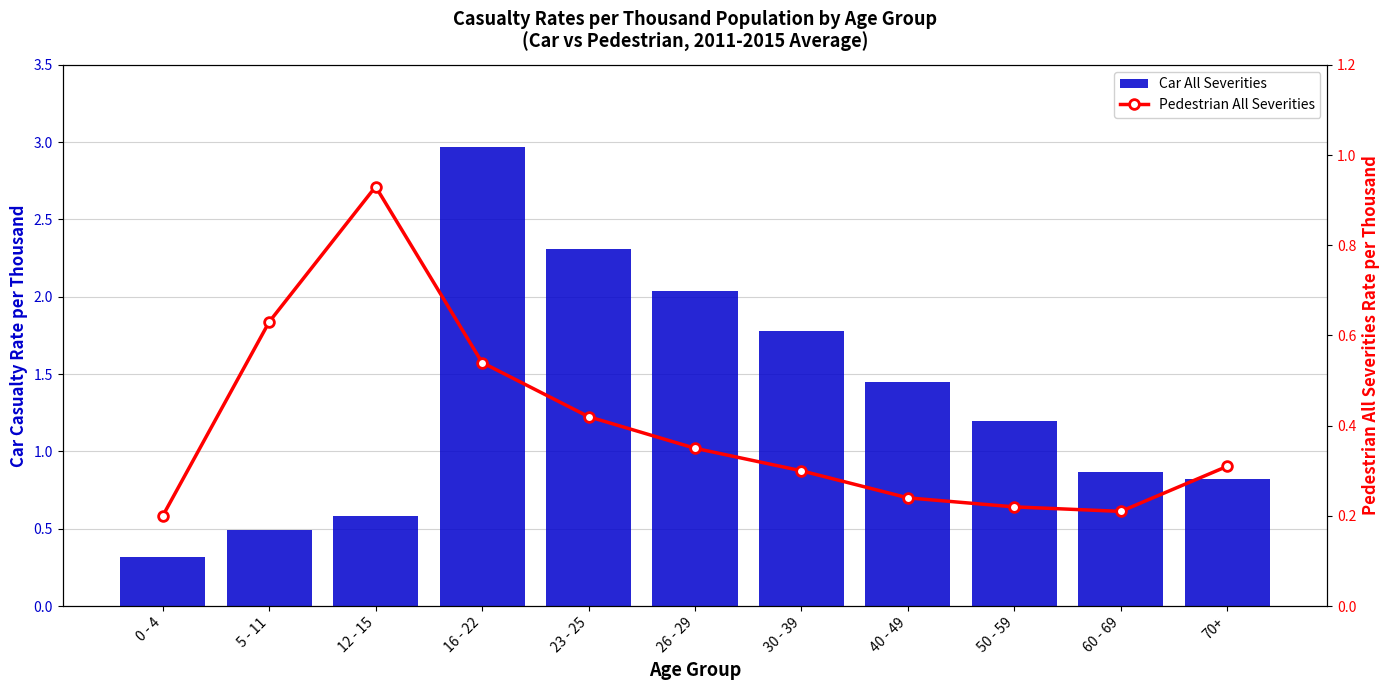

Is it true that Pedestrian All Severities equals 0.1 at 40 - 49?

False